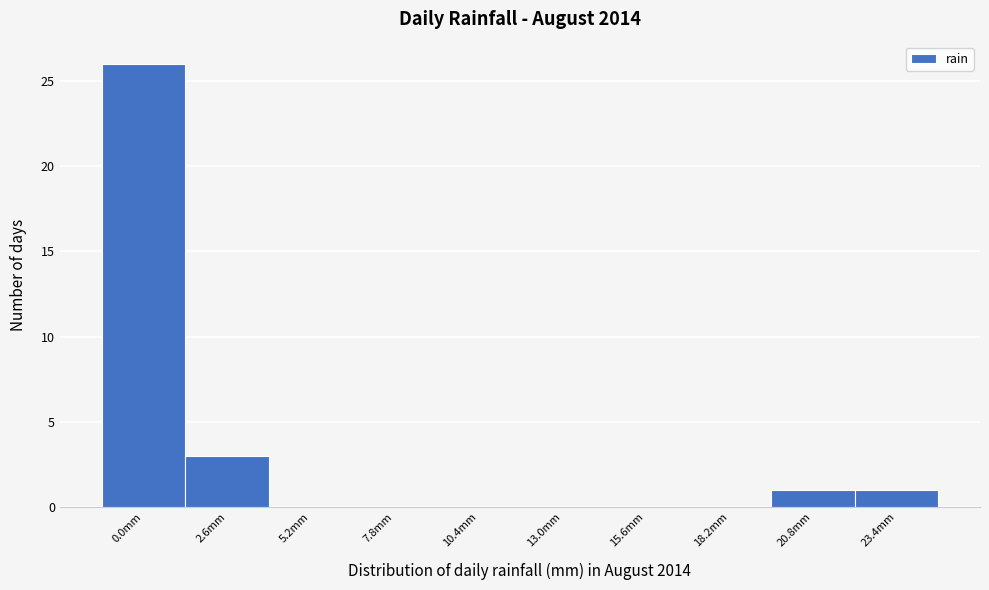

Reading right to left, list all the values displayed in this chart.

23.4mm=1	20.8mm=1	18.2mm=0	15.6mm=0	13.0mm=0	10.4mm=0	7.8mm=0	5.2mm=0	2.6mm=3	0.0mm=26